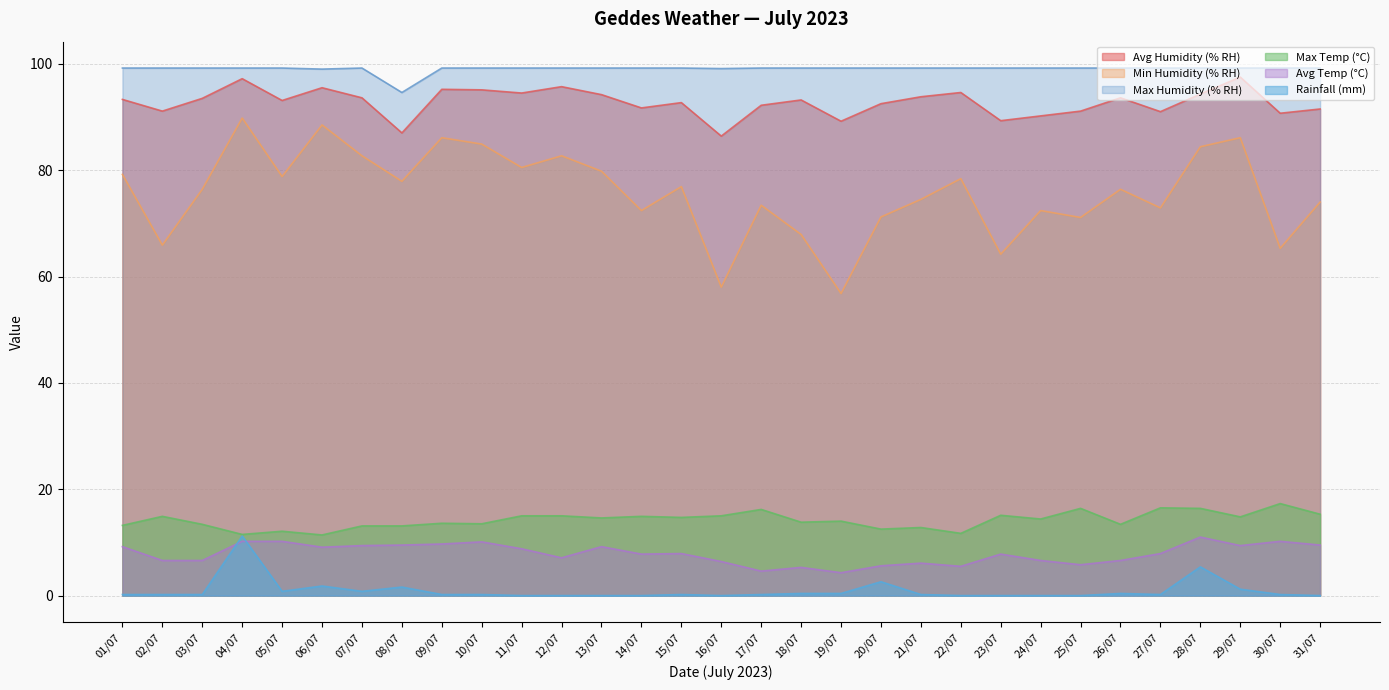

The Min Humidity (% RH) series shows 72.9 at 27/07. True or false?

True